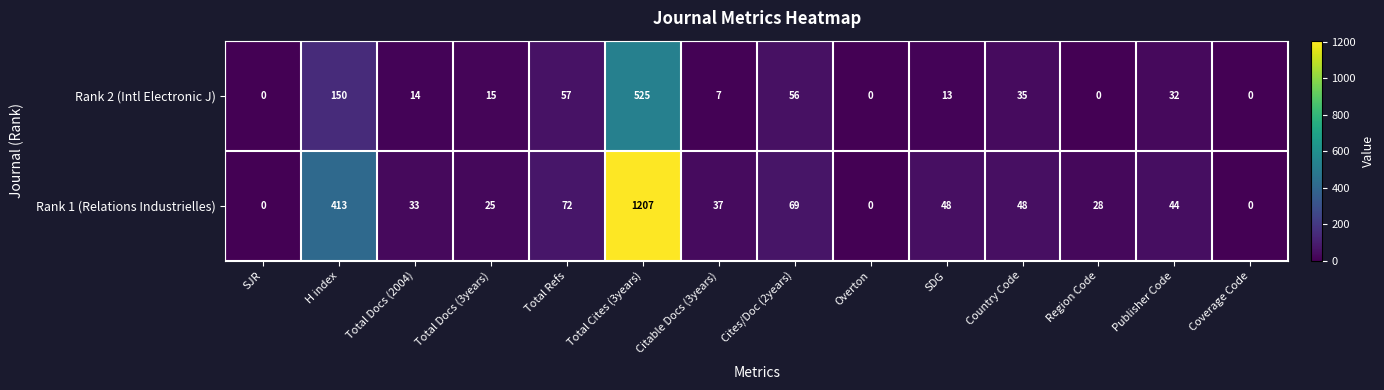

Which category has the highest value across all series?

Total Cites (3years)